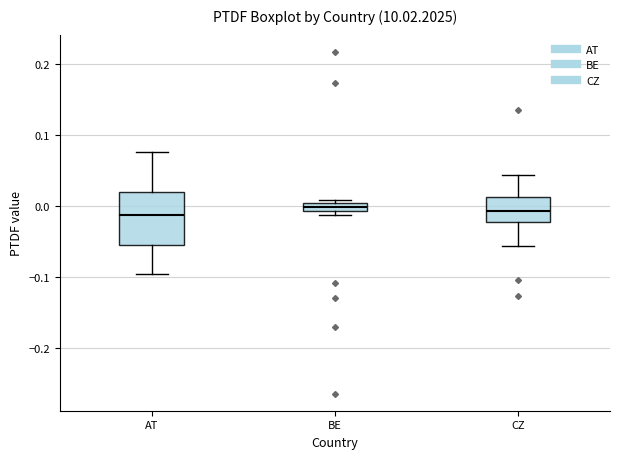

Comparing the boxes themselves (not the whiskers), which one is the tallest?

AT